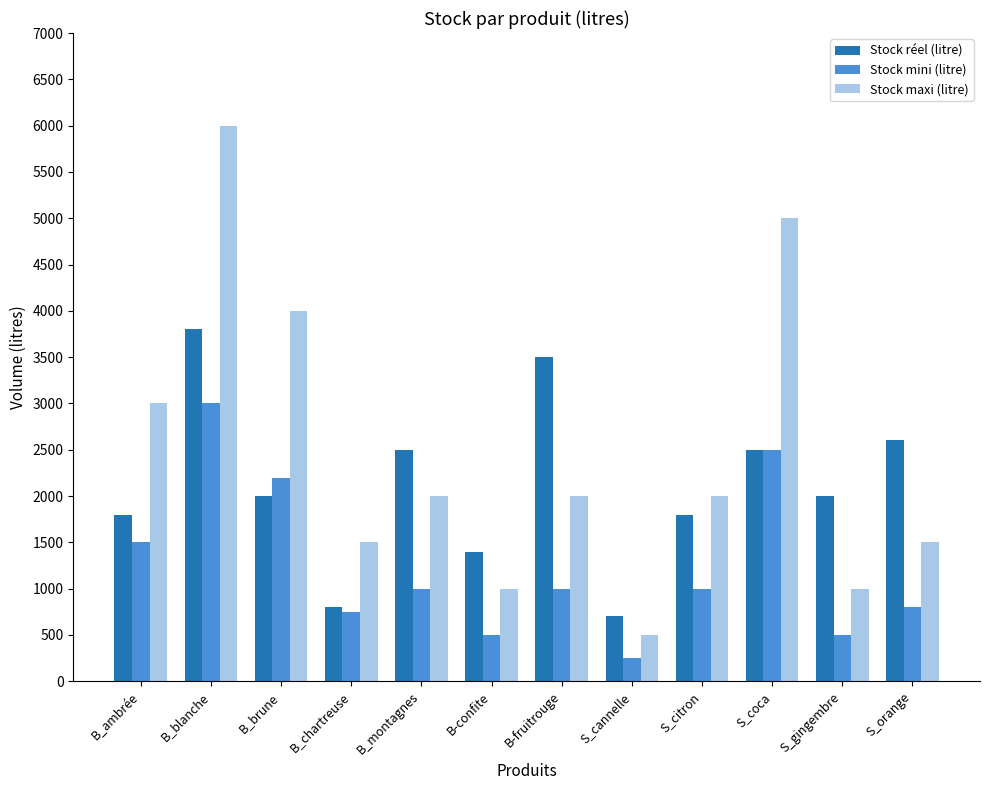

Are the bars horizontal?

No